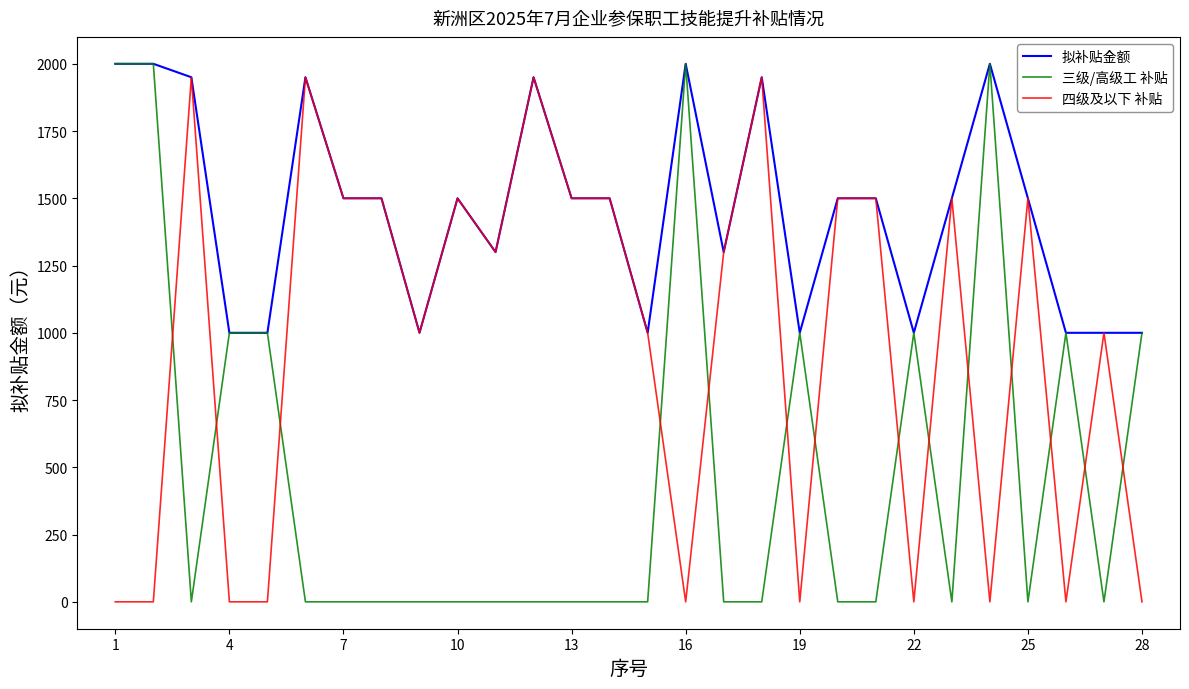

What is the difference between the second highest and second lowest values in the 四级及以下 补贴 series?

1950